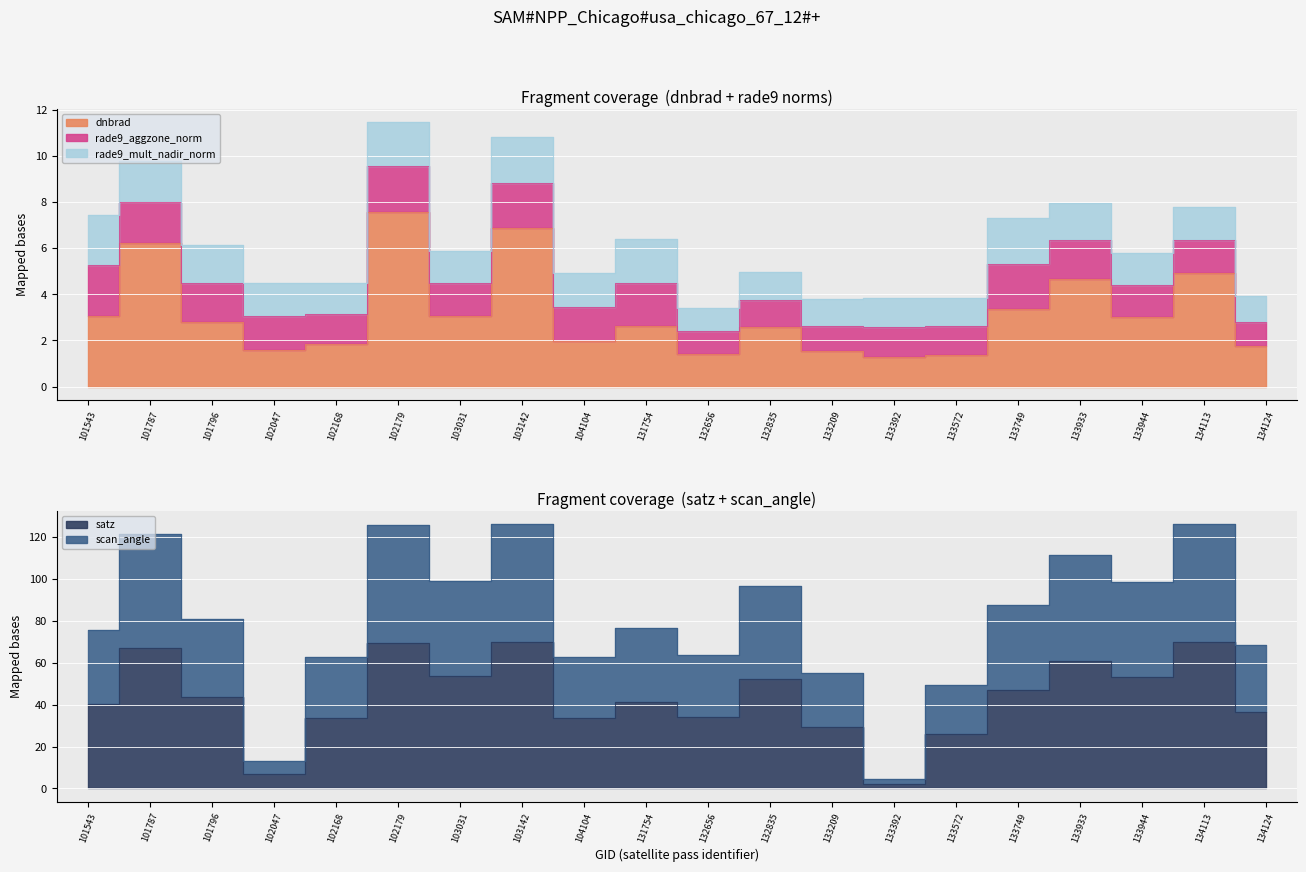

Which category has the lowest value across all series?

133392